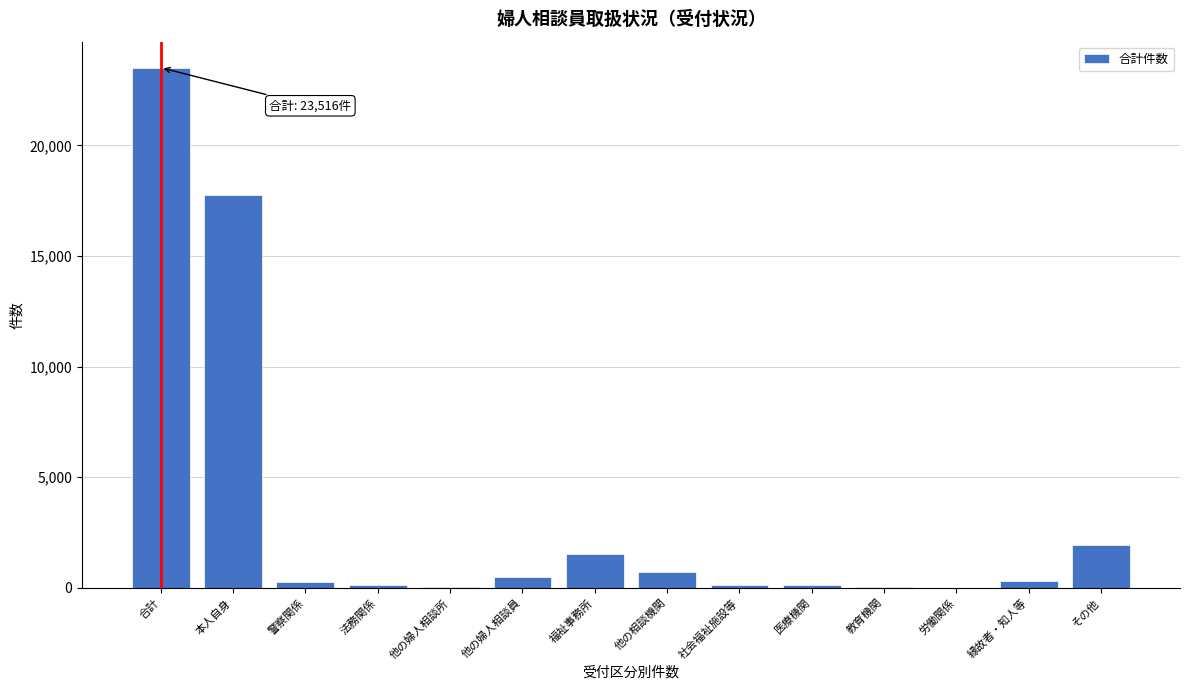

Which category has the highest value across all series?

合計